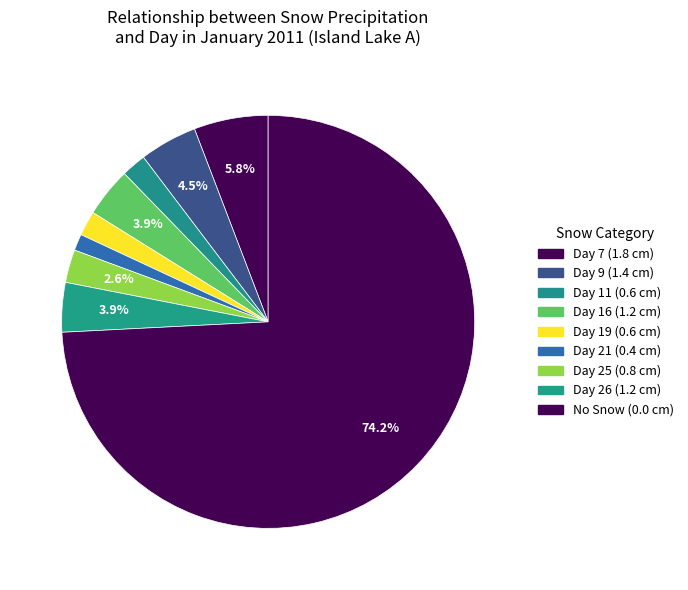

How many segments does this pie chart have?

9